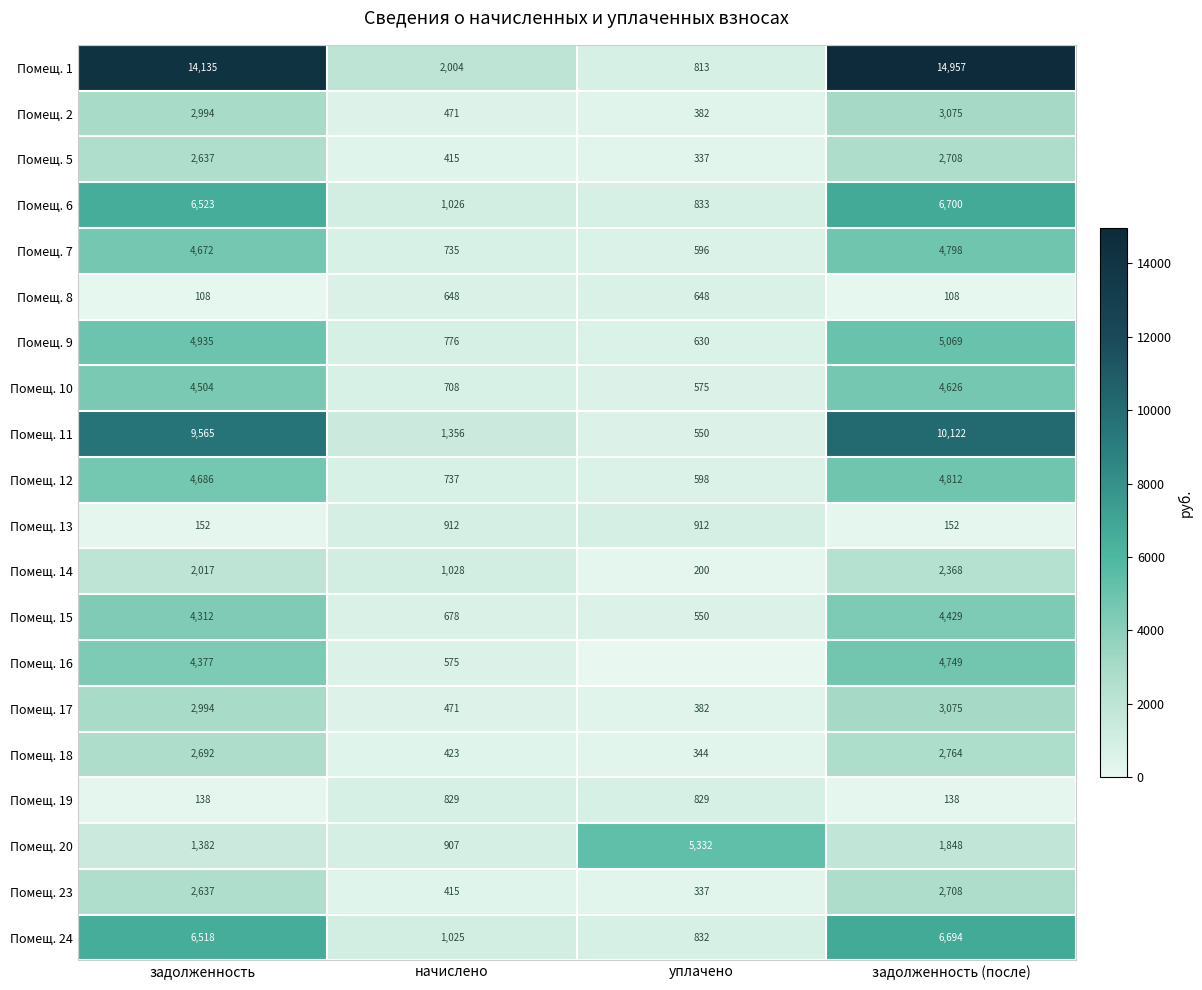

How many categories are shown in the chart?

4